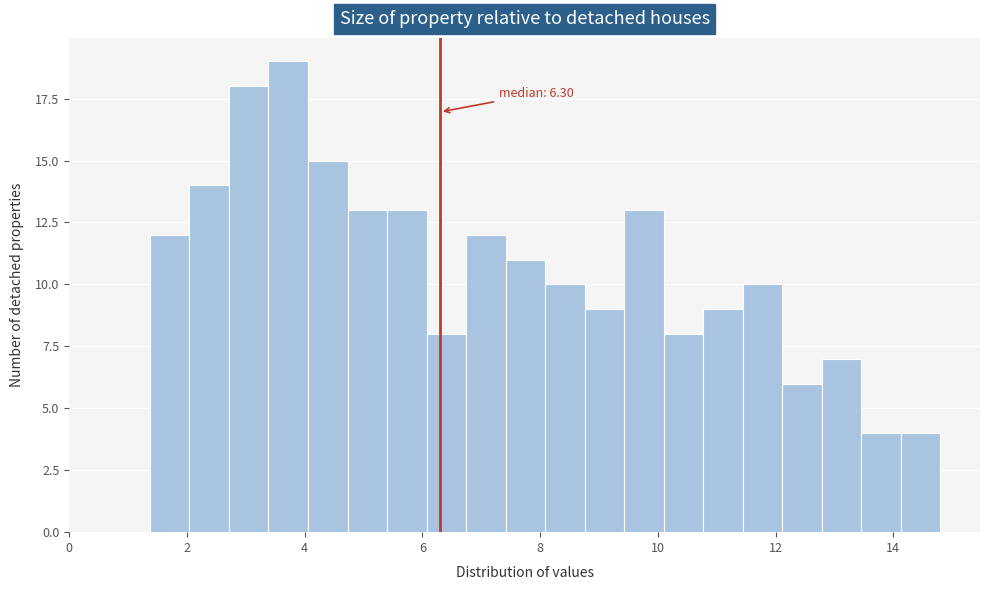

Around what value on the x-axis is the tallest bar? Give the approximate position of its centre, as read against the axis.

3.8